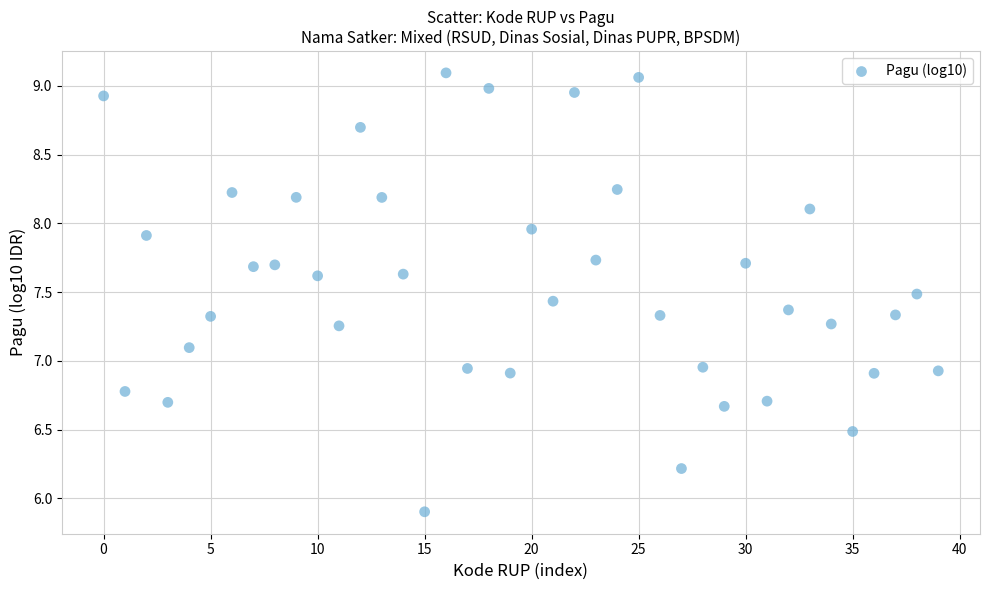

What is the range of Y values (max minus min)?

3.2